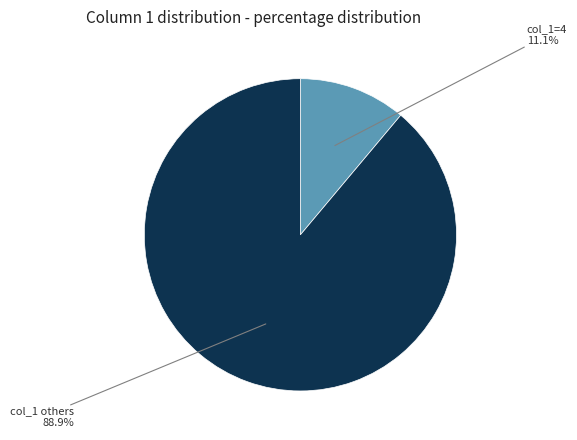

How many segments does this pie chart have?

2